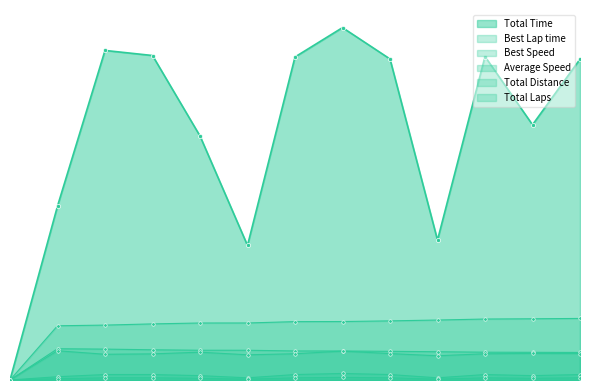

At 7, list the series in order from largest to smallest.

Total Time, Best Lap time, Best Speed, Average Speed, Total Laps, Total Distance